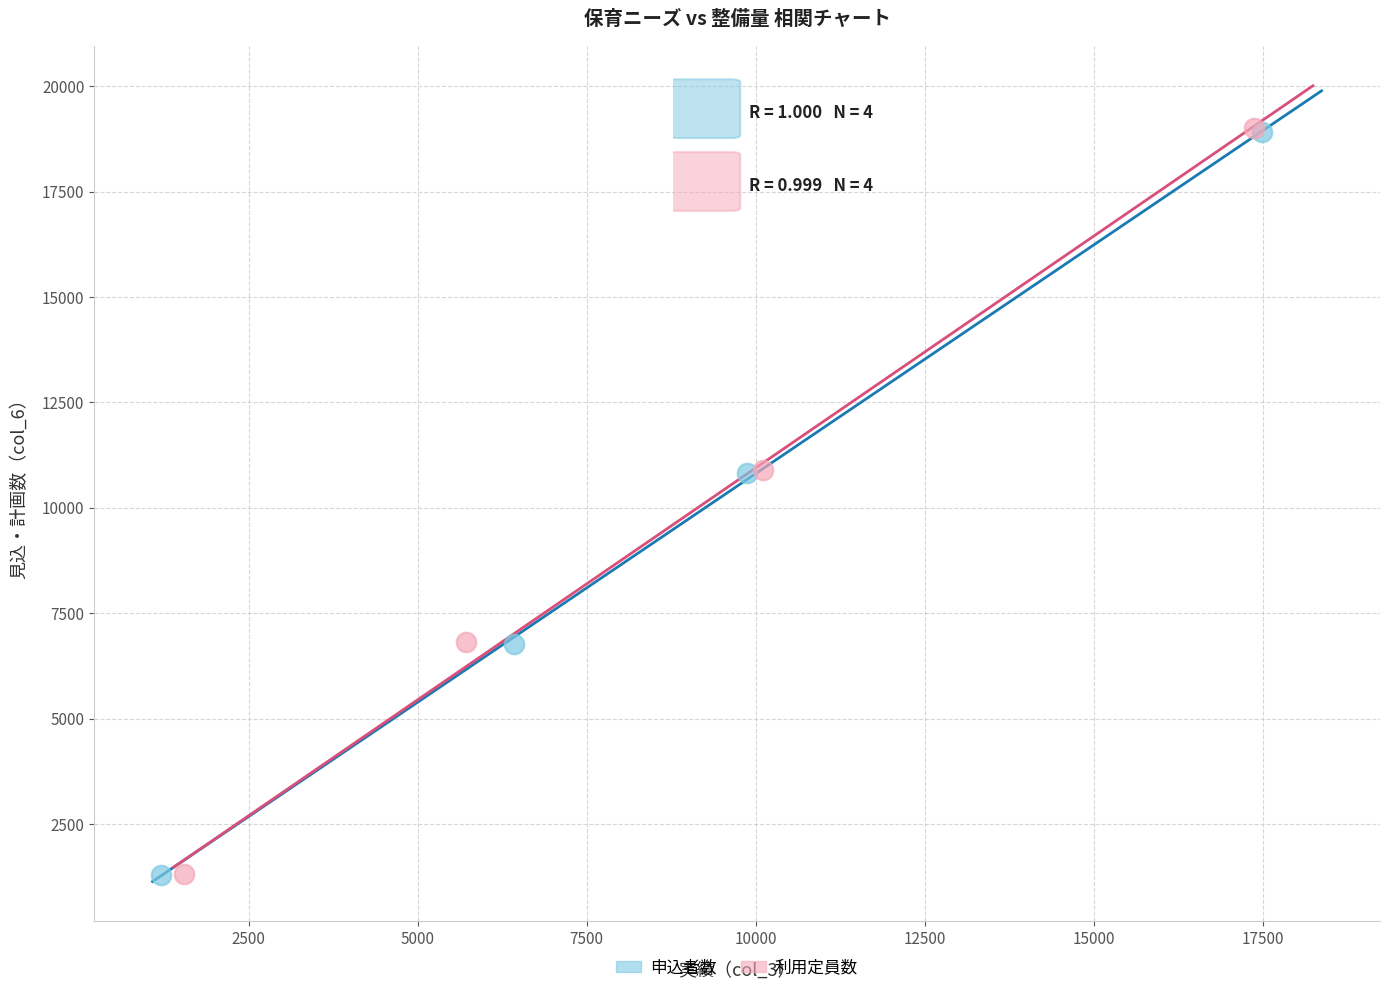

What are all the series names shown in the legend?

申込者数, 利用定員数